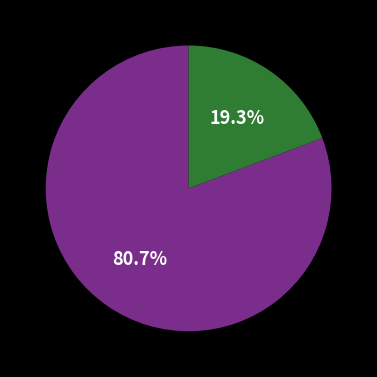

Is there a majority slice in this chart?

Yes